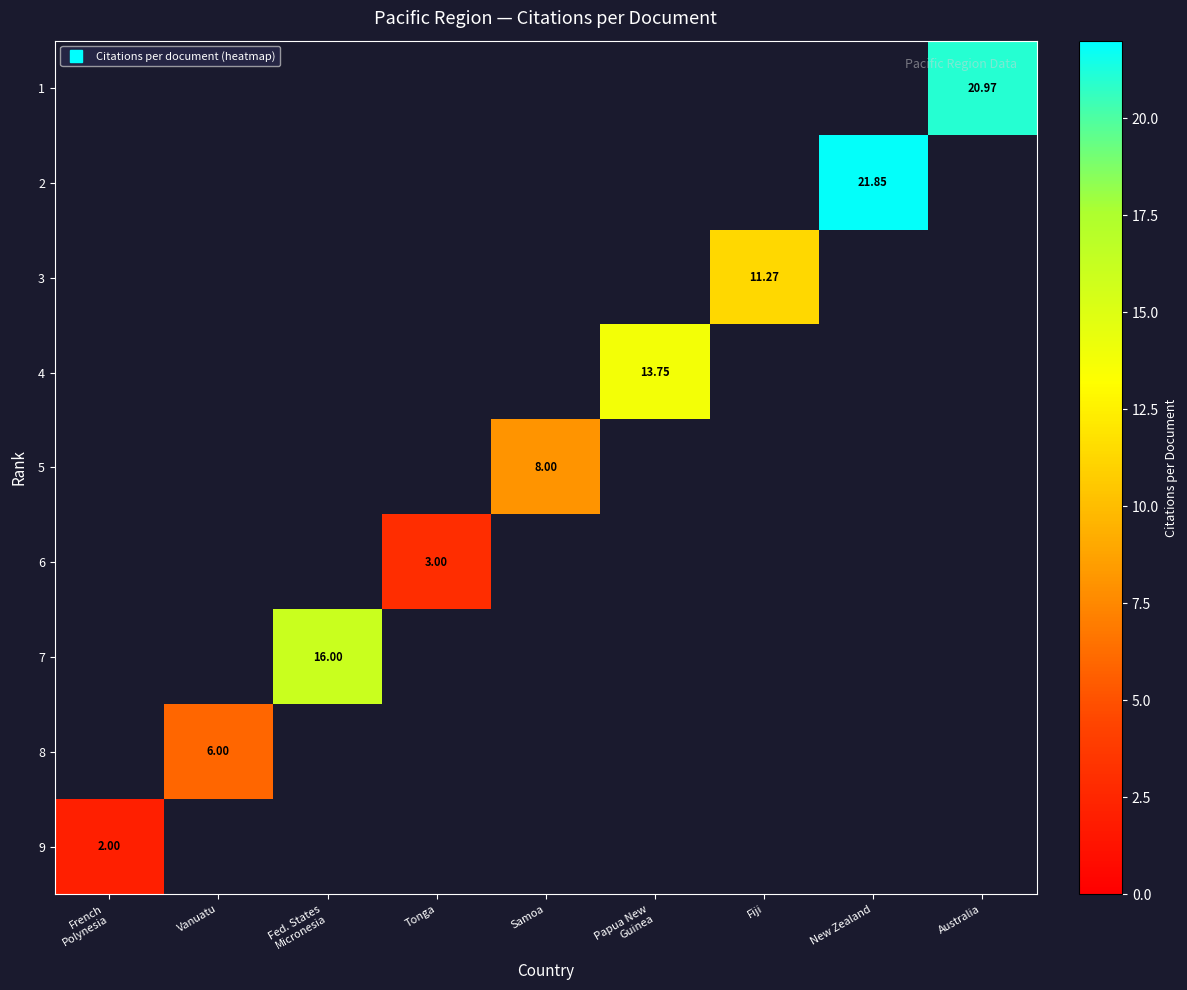

Which category has the highest value across all series?

New Zealand